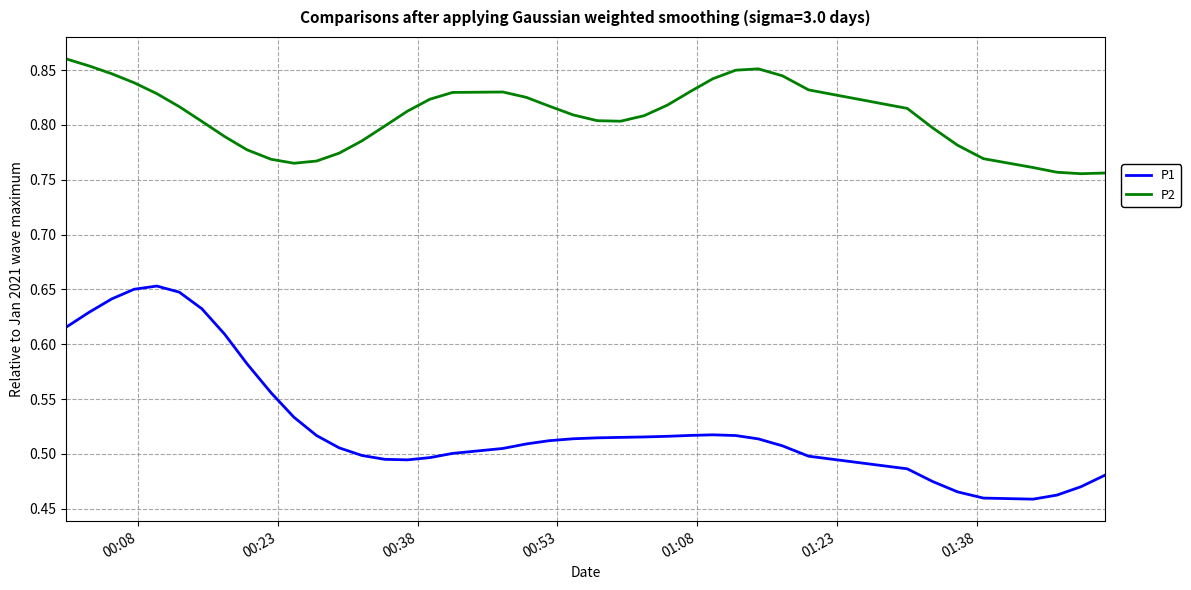

Which series has the largest range (max minus min)?

P1